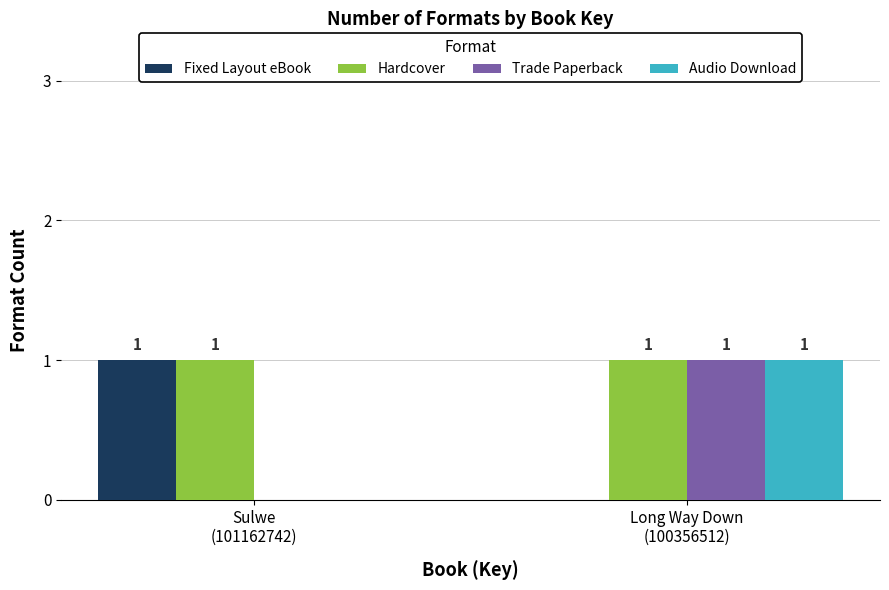

Reading left to right, extract all data points from this chart.

Fixed Layout eBook: 1	0
Hardcover: 1	1
Trade Paperback: 0	1
Audio Download: 0	1